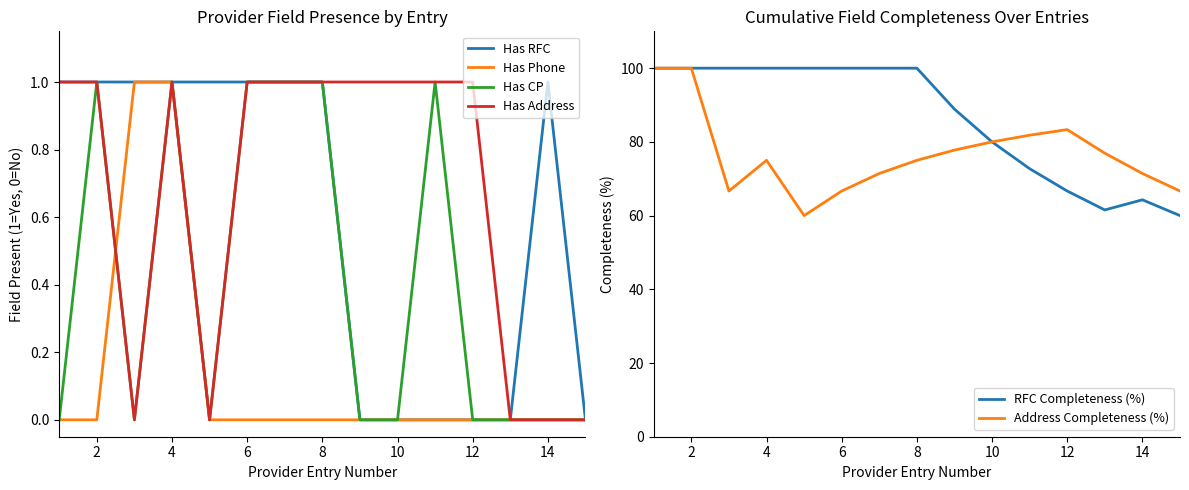

At how many categories does at least one series exceed 39?

15